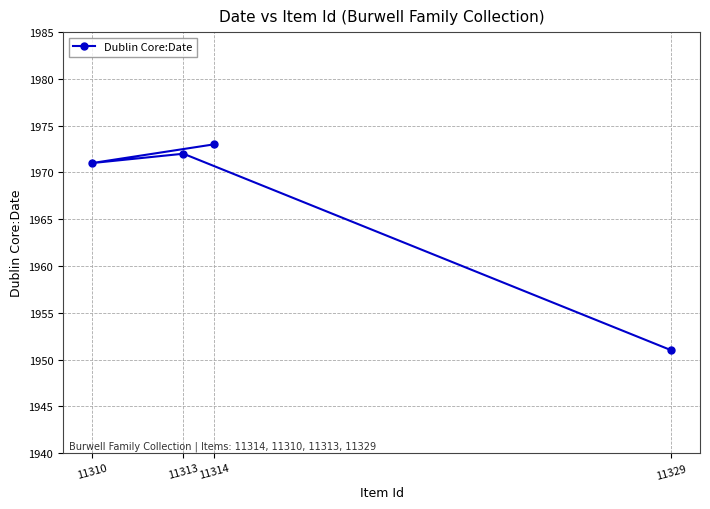

Rank the categories by value from highest to lowest.

11314, 11313, 11310, 11329